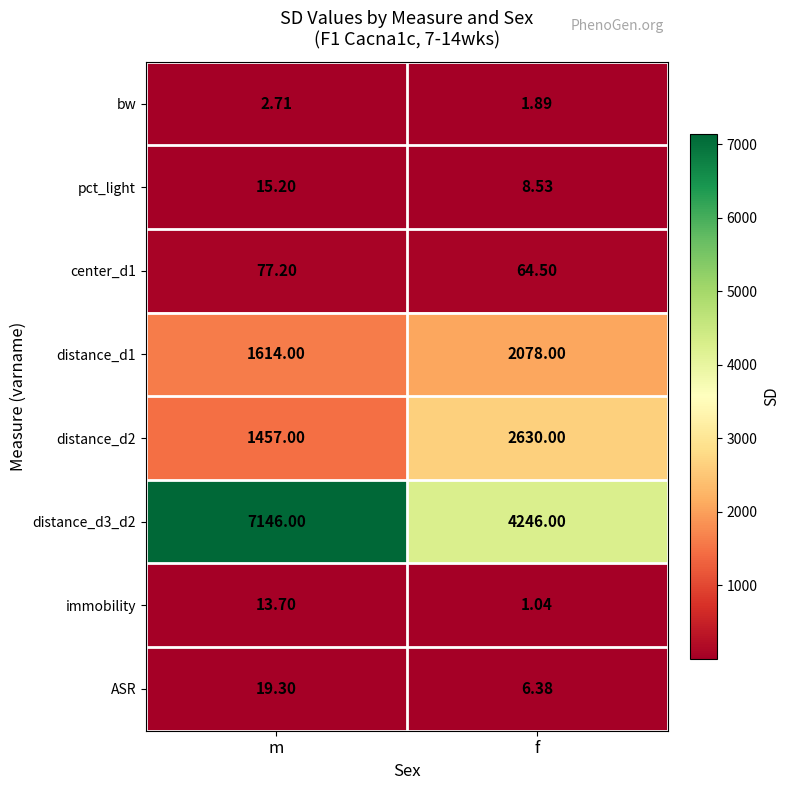

How many categories are shown in the chart?

2